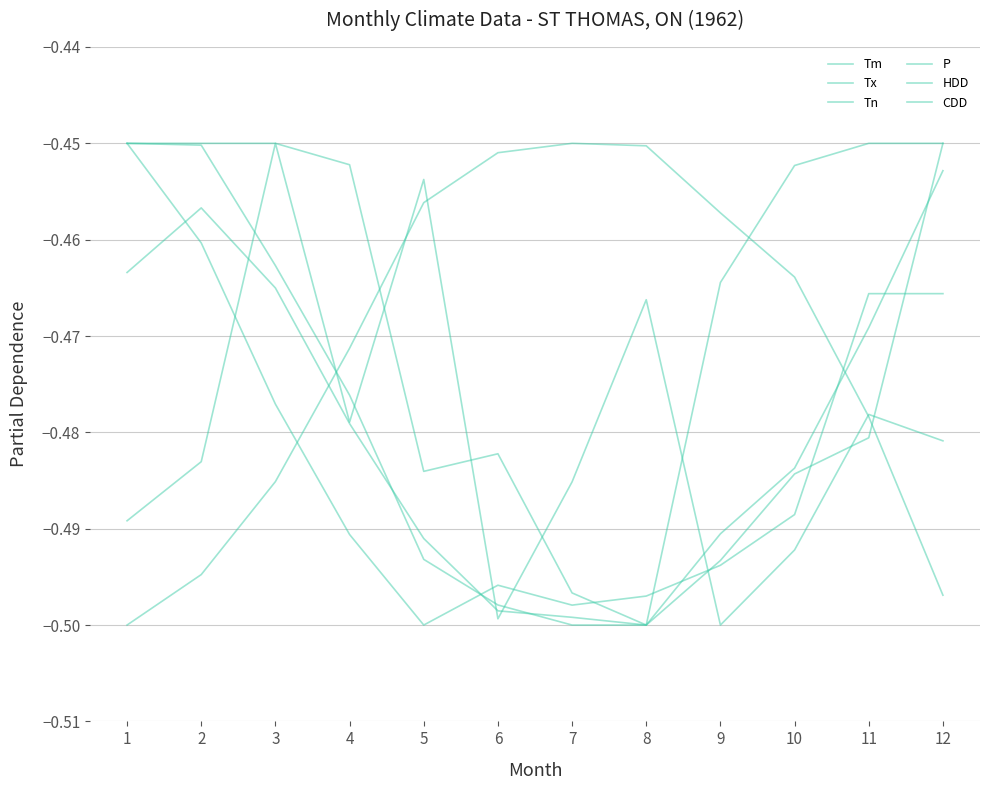

Read the Tx value at 12.

-0.5